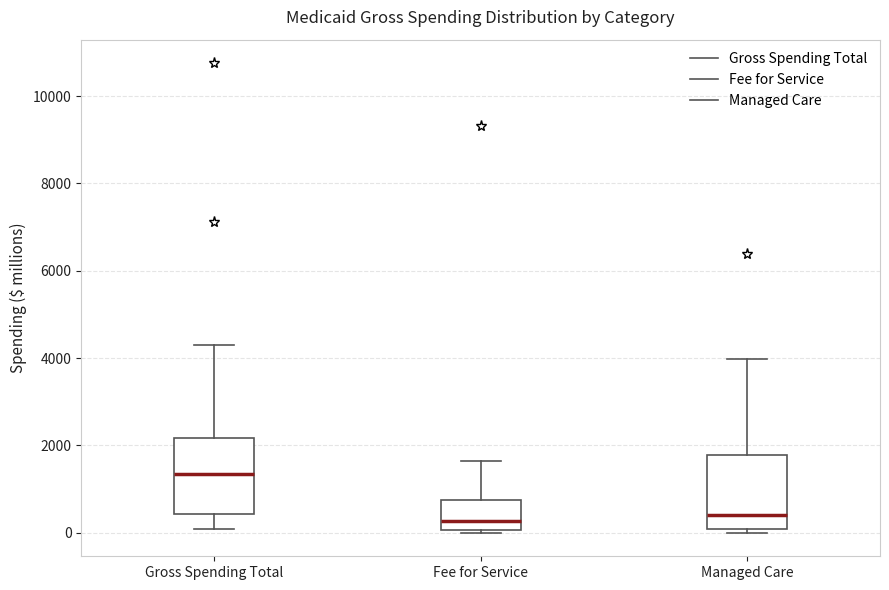

Where does the median line of the box for Gross Spending Total sit on the y-axis? The values are not printed on the chart, so give them approximately, as read against the axis.

1400